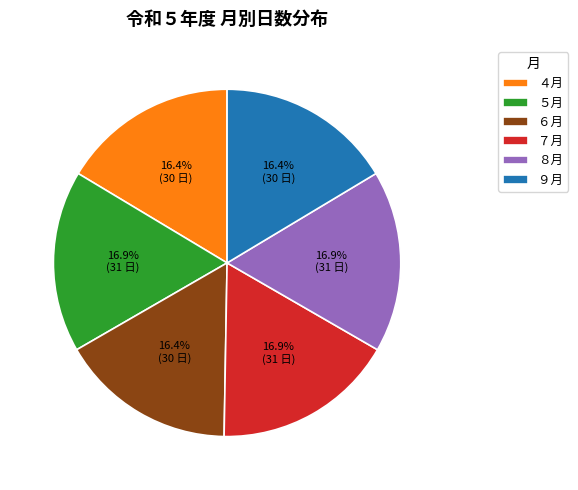

Do ９月 and ４月 together represent more than half of the pie?

No